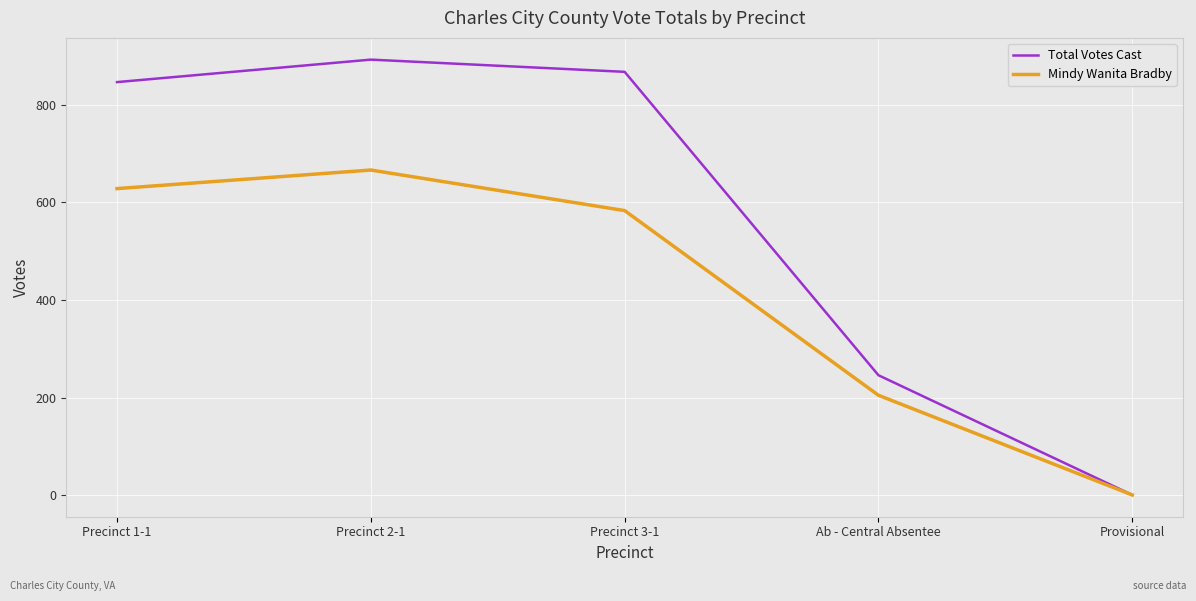

Is it true that Mindy Wanita Bradby equals 1 at Provisional?

True